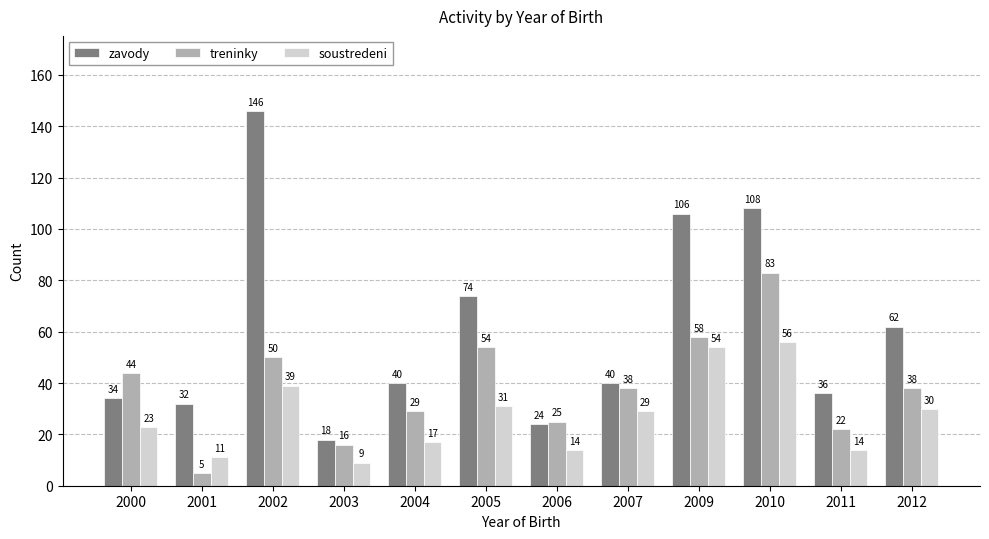

How many bars are there in total?

36